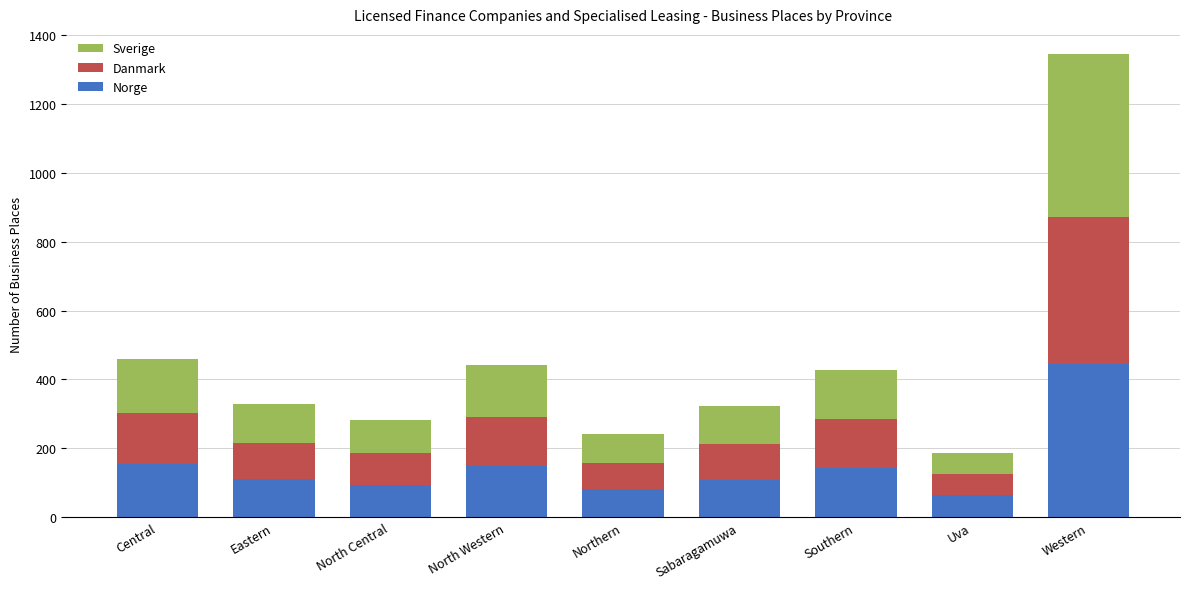

The value of Norge at North Western is 201. True or false?

False